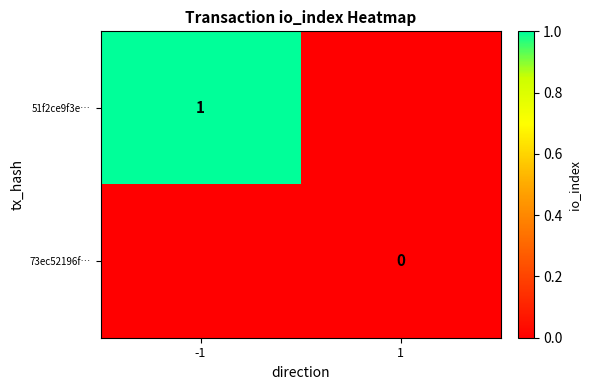

Is the value of 51f2ce9f3e… at -1 greater than the value of 73ec52196f… at 1?

Yes